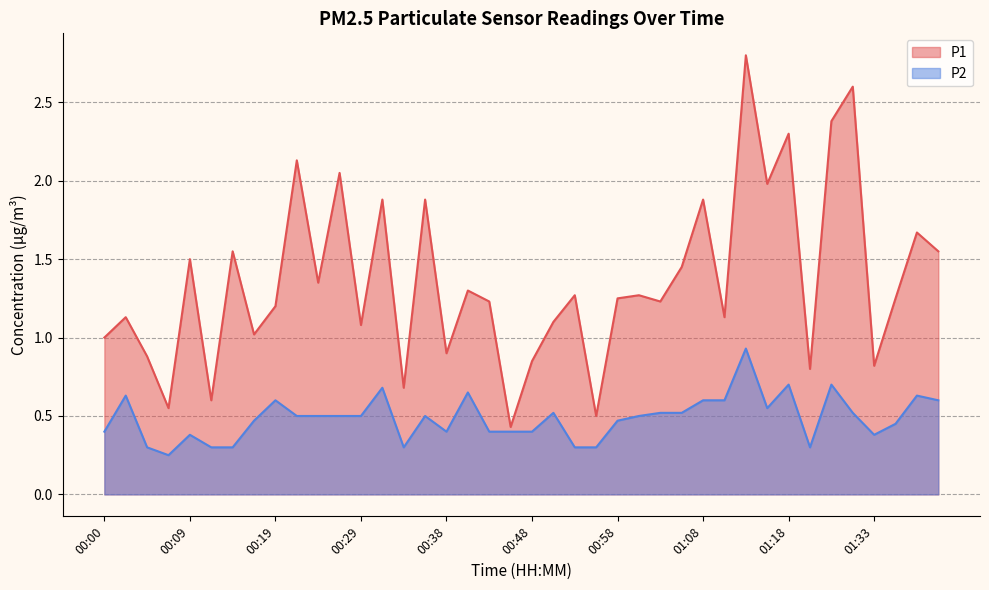

Reading left to right, transcribe all the data shown in this chart.

P1: 00:00=1.0	00:02=1.1	00:05=0.9	00:07=0.6	00:09=1.5	00:12=0.6	00:14=1.6	00:17=1.0	00:19=1.2	00:21=2.1	00:24=1.4	00:26=2.0	00:29=1.1	00:31=1.9	00:34=0.7	00:36=1.9	00:38=0.9	00:41=1.3	00:43=1.2	00:46=0.4	00:48=0.8	00:51=1.1	00:53=1.3	00:56=0.5	00:58=1.2	01:01=1.3	01:03=1.2	01:06=1.4	01:08=1.9	01:11=1.1	01:13=2.8	01:16=2.0	01:18=2.3	01:21=0.8	01:26=2.4	01:28=2.6	01:33=0.8	01:35=1.2	01:38=1.7	01:40=1.6
P2: 00:00=0.4	00:02=0.6	00:05=0.3	00:07=0.2	00:09=0.4	00:12=0.3	00:14=0.3	00:17=0.5	00:19=0.6	00:21=0.5	00:24=0.5	00:26=0.5	00:29=0.5	00:31=0.7	00:34=0.3	00:36=0.5	00:38=0.4	00:41=0.7	00:43=0.4	00:46=0.4	00:48=0.4	00:51=0.5	00:53=0.3	00:56=0.3	00:58=0.5	01:01=0.5	01:03=0.5	01:06=0.5	01:08=0.6	01:11=0.6	01:13=0.9	01:16=0.6	01:18=0.7	01:21=0.3	01:26=0.7	01:28=0.5	01:33=0.4	01:35=0.5	01:38=0.6	01:40=0.6